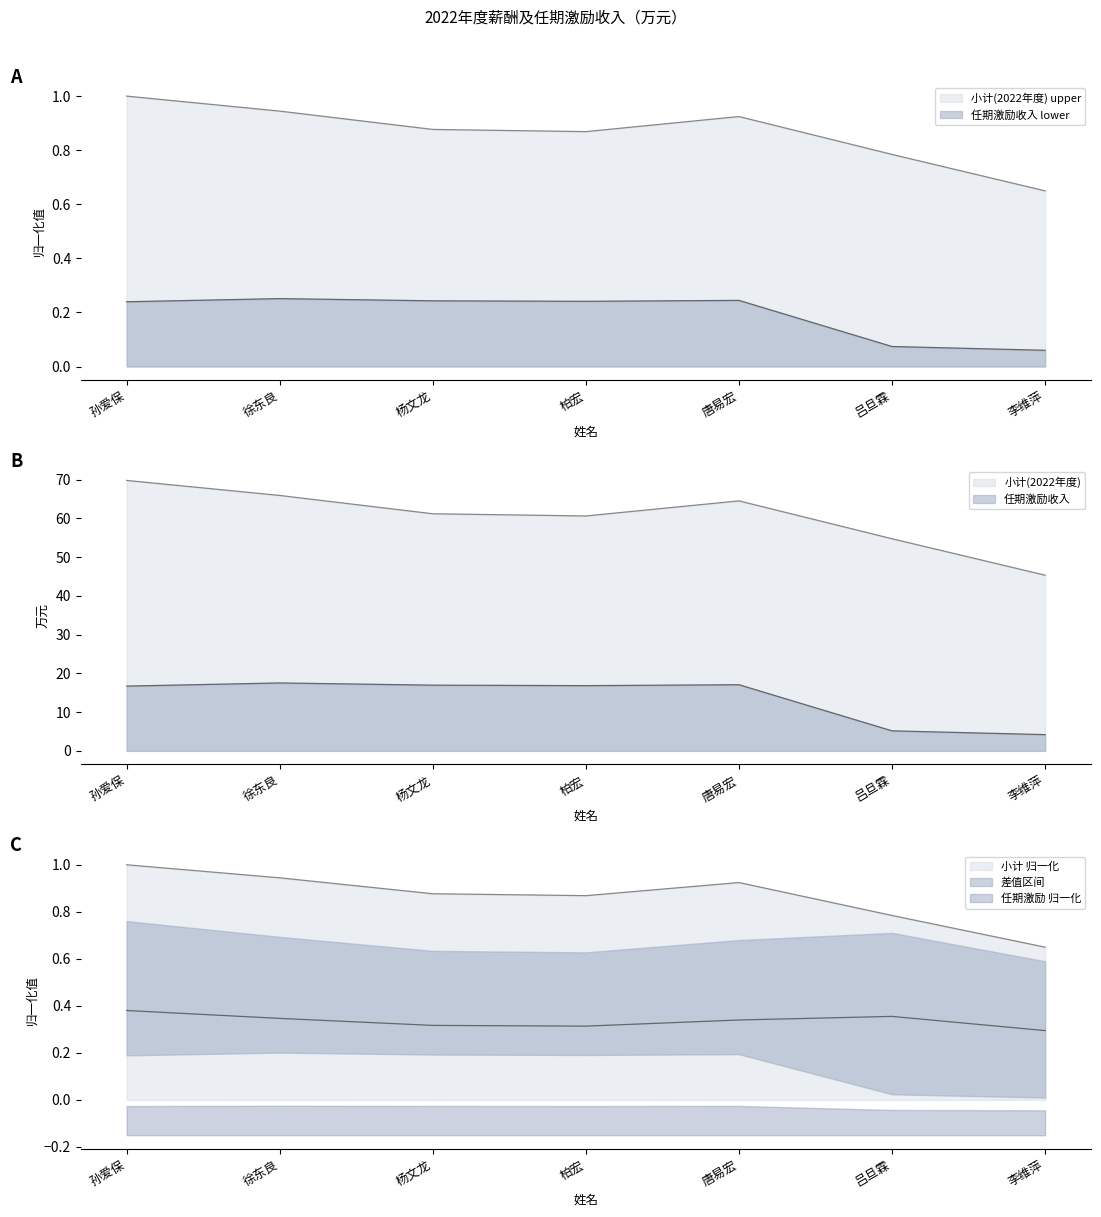

The 小计(2022年度) series shows 0.9 at 柏宏. True or false?

True